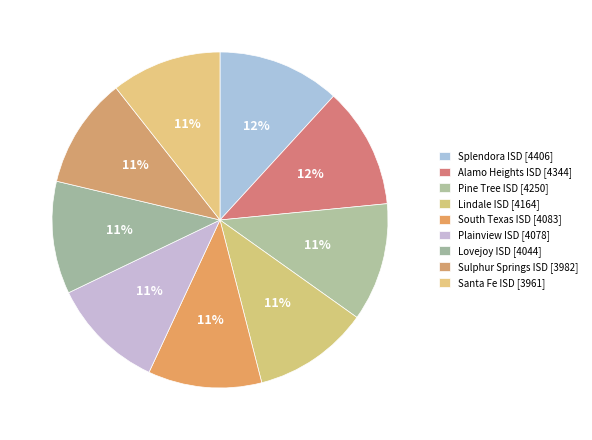

What is the largest slice in the pie chart?

Splendora ISD